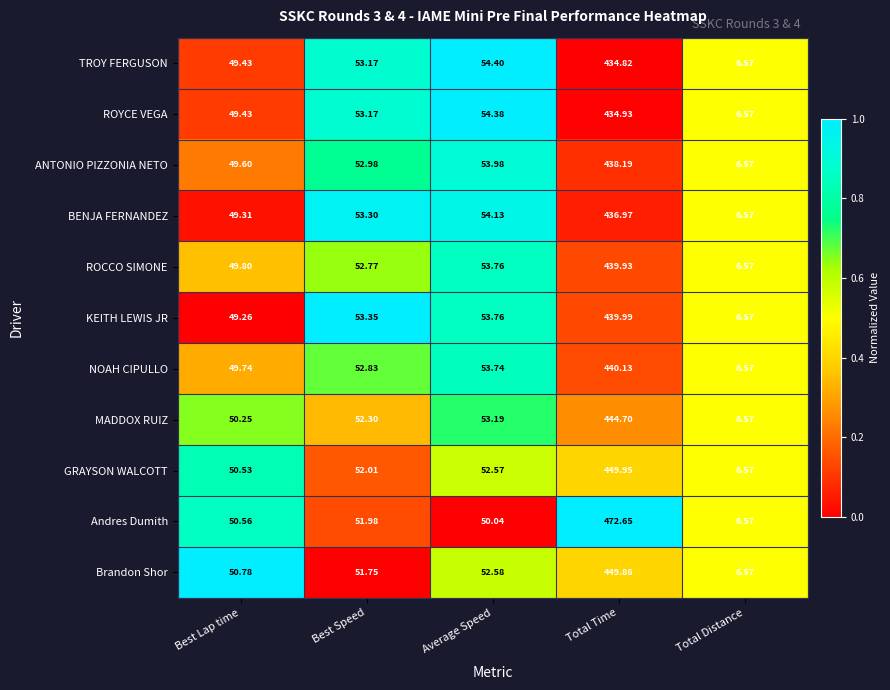

List the series in order of their peak value, highest first.

Andres Dumith, GRAYSON WALCOTT, Brandon Shor, MADDOX RUIZ, NOAH CIPULLO, KEITH LEWIS JR, ROCCO SIMONE, ANTONIO PIZZONIA NETO, BENJA FERNANDEZ, ROYCE VEGA, TROY FERGUSON